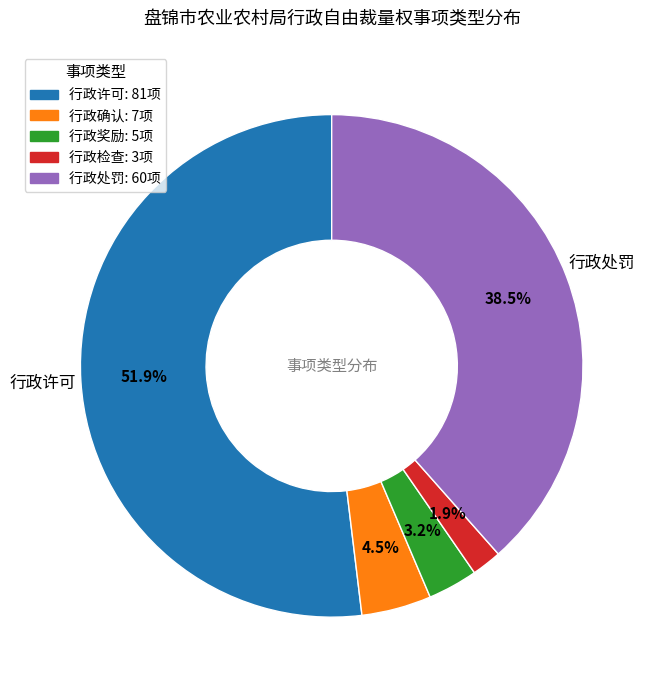

Which has a higher value, 行政处罚 or 行政确认?

行政处罚